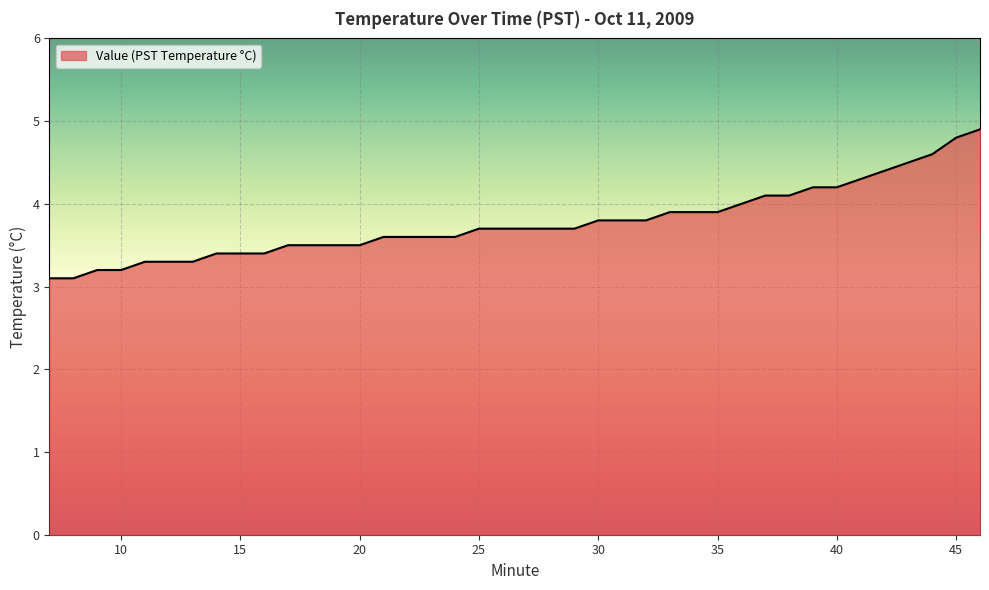

What is the smallest value displayed?

3.1